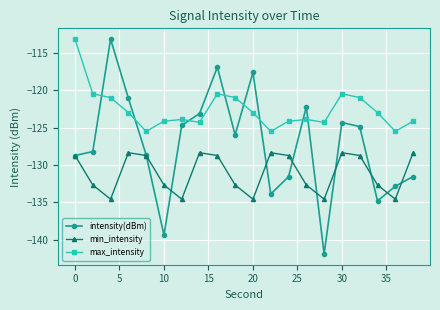

What is the value of the intensity(dBm) point at the 6th from the left?

-139.4